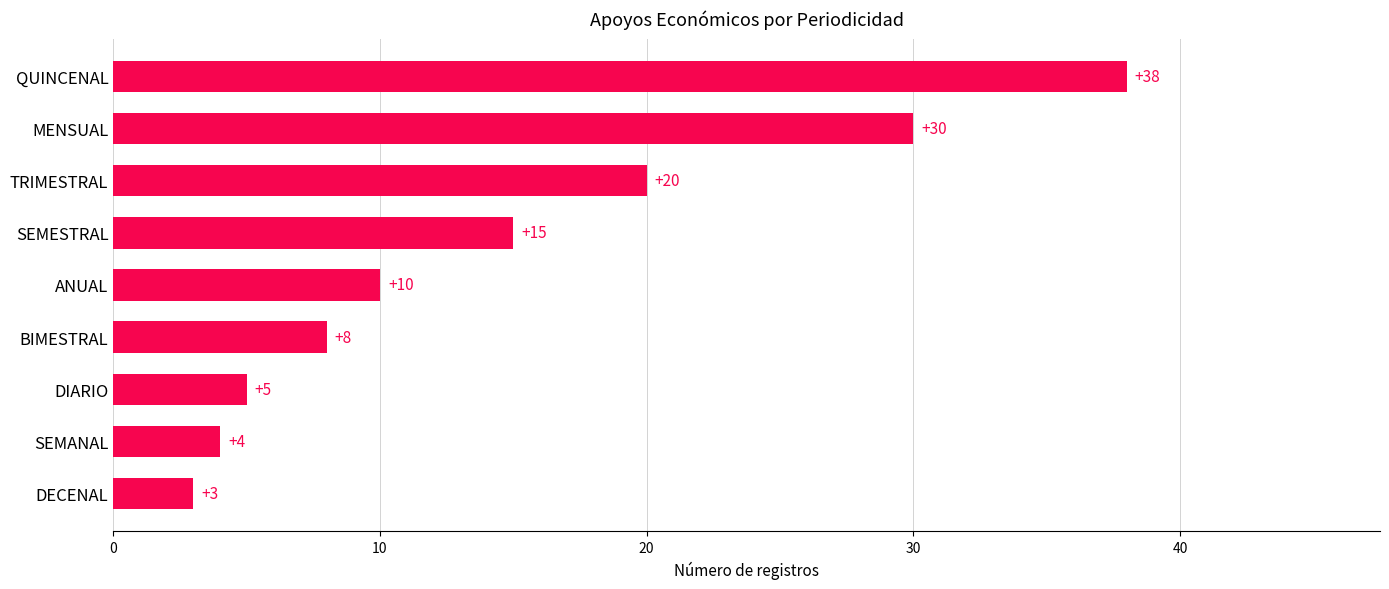

Are the bars horizontal?

Yes